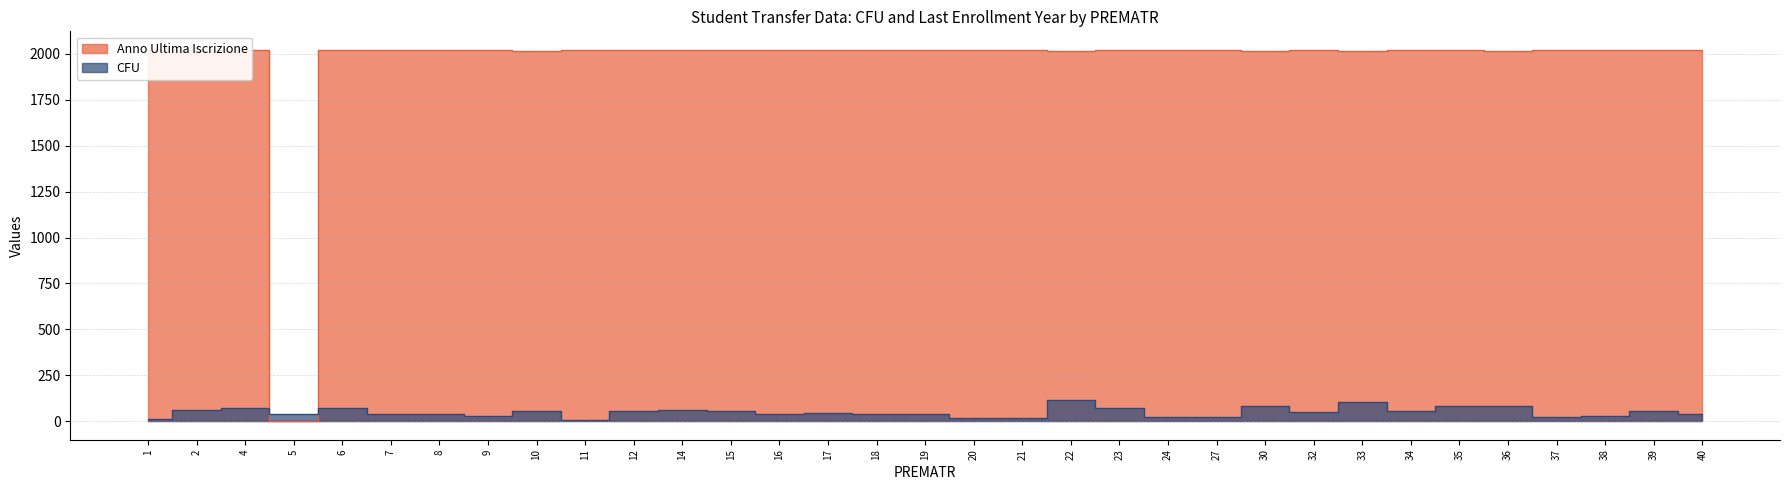

Which series has the largest total across all categories?

Anno Ultima Iscrizione